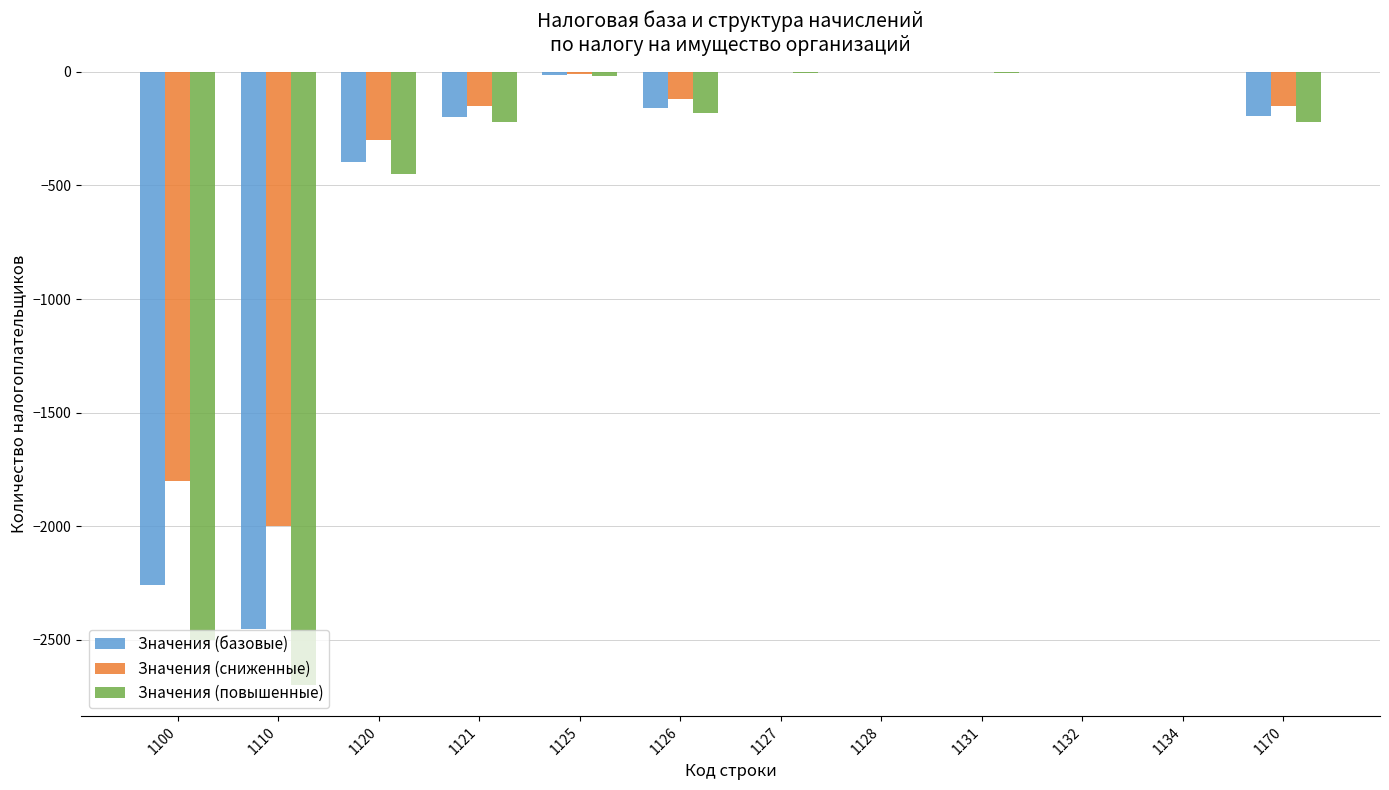

Which series has the largest total across all categories?

Значения (сниженные)